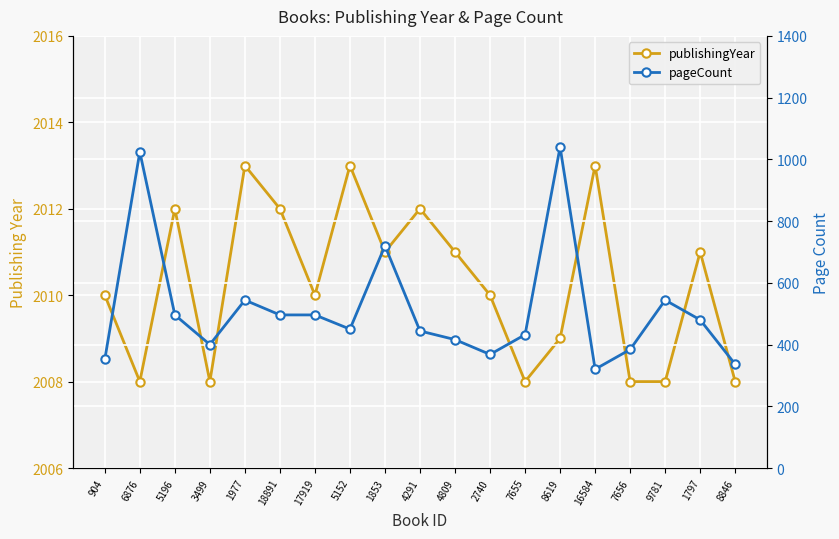

List the labels in order of publishingYear value, smallest first.

6876, 3499, 7655, 7656, 9781, 8846, 8619, 904, 17919, 2740, 1853, 4809, 1797, 5196, 18891, 4291, 1977, 5152, 16584